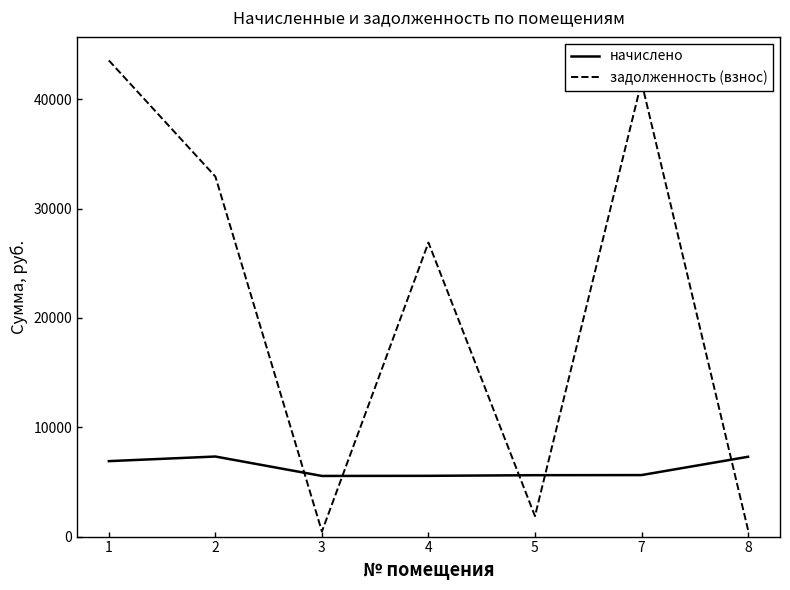

Read the задолженность (взнос) value at 5.

1871.4